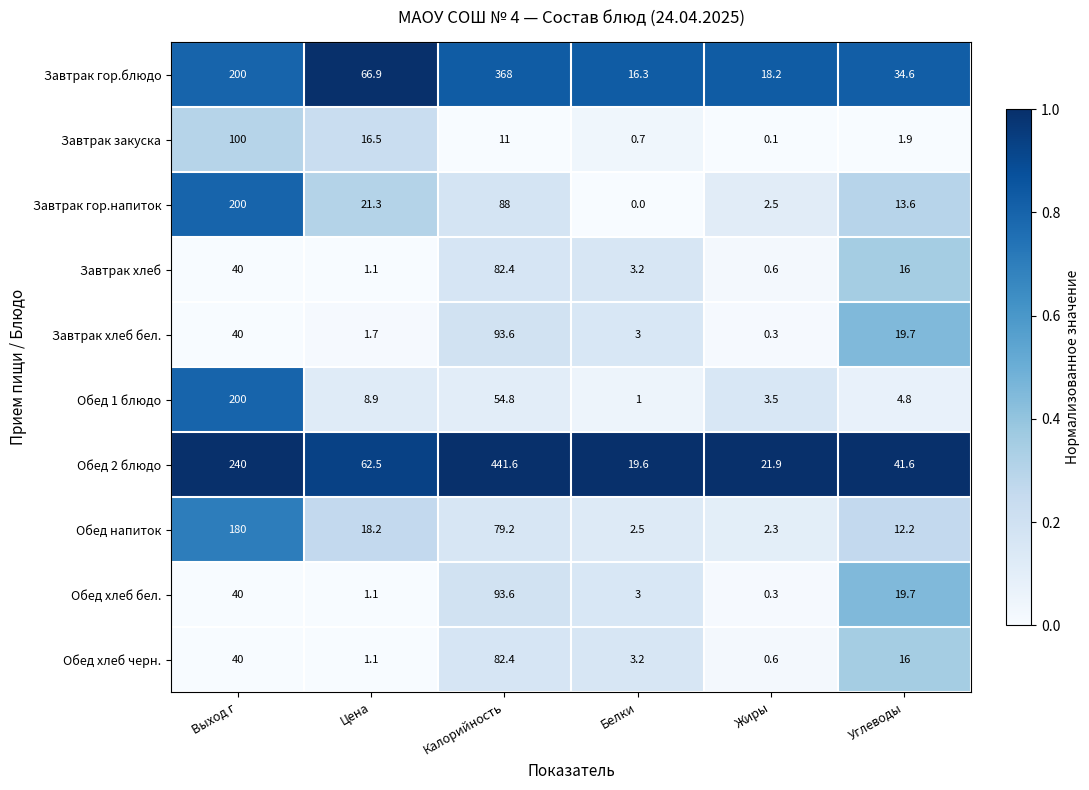

Which series has the largest range (max minus min)?

Обед 2 блюдо